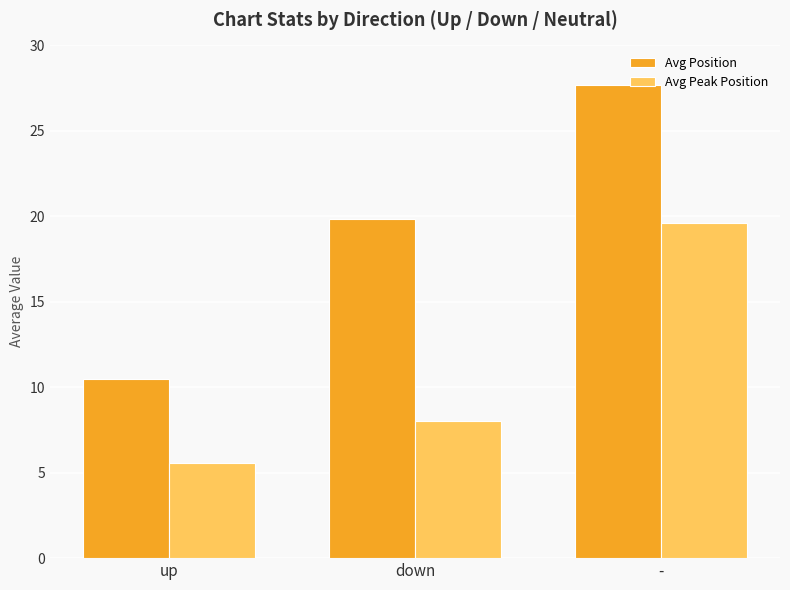

Does the chart contain any negative values?

No